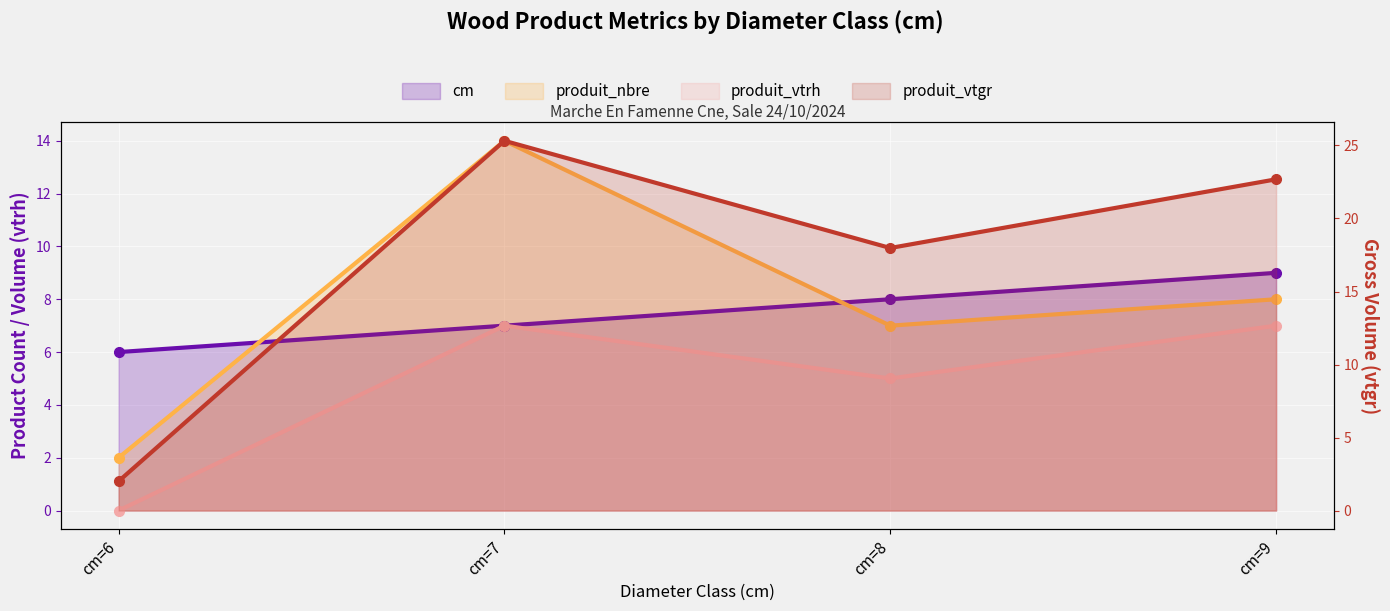

What is the sum of all produit_nbre values?

31.0